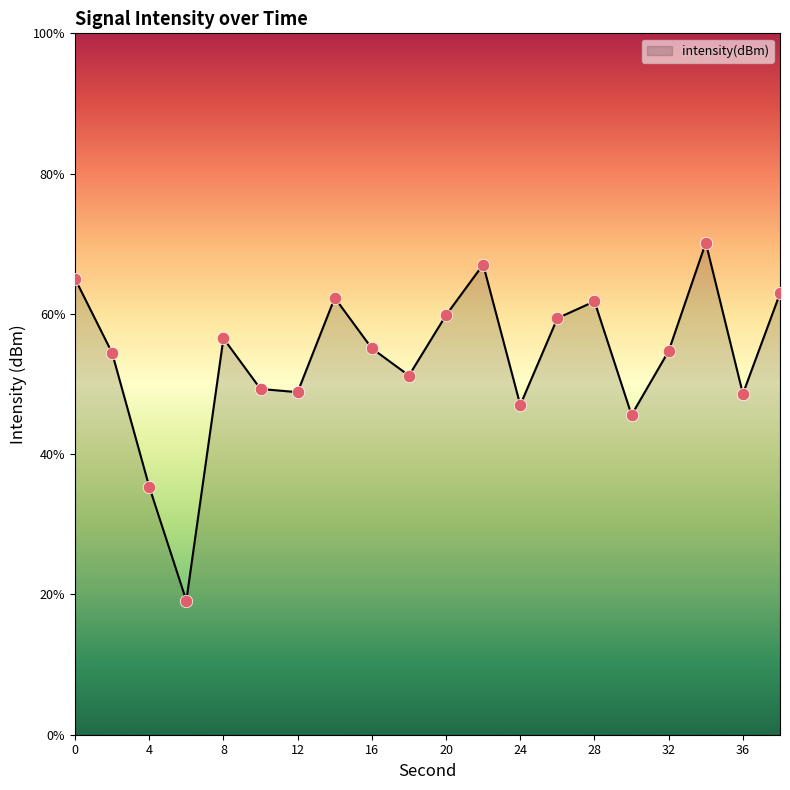

What is the difference between the maximum and minimum values?

51.0